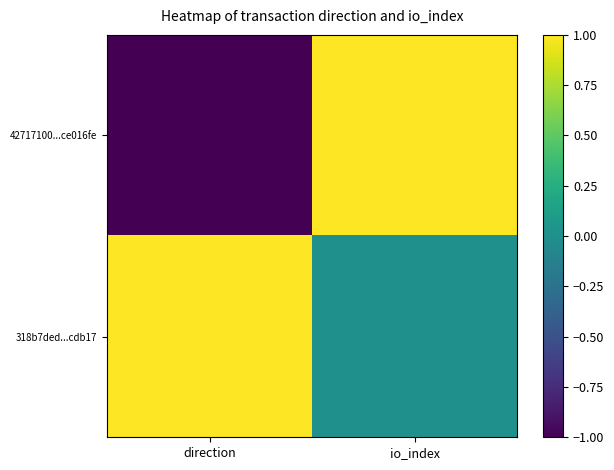

Rank the series by their average value, from highest to lowest.

318b7ded...cdb17, 42717100...ce016fe